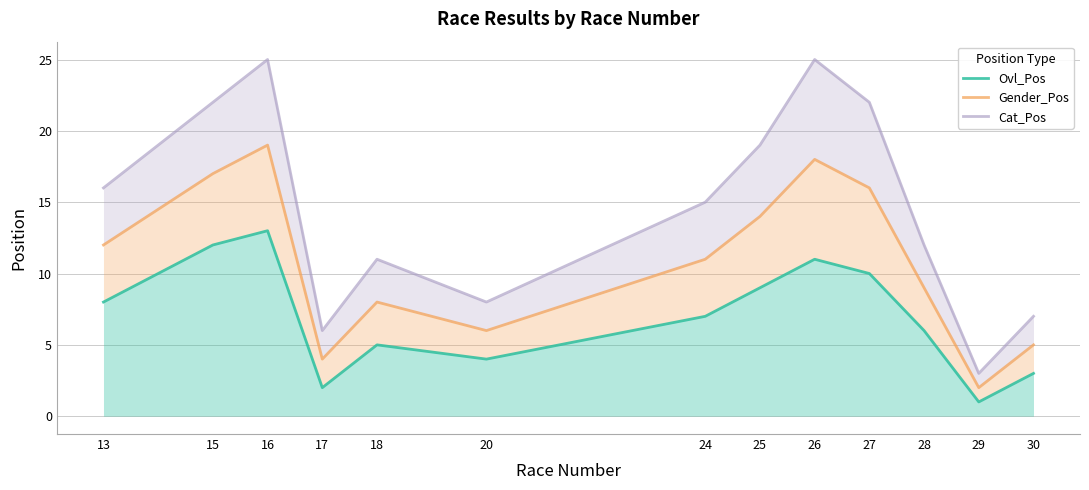

What is the value of the Ovl_Pos point at the 3rd from the left?

13